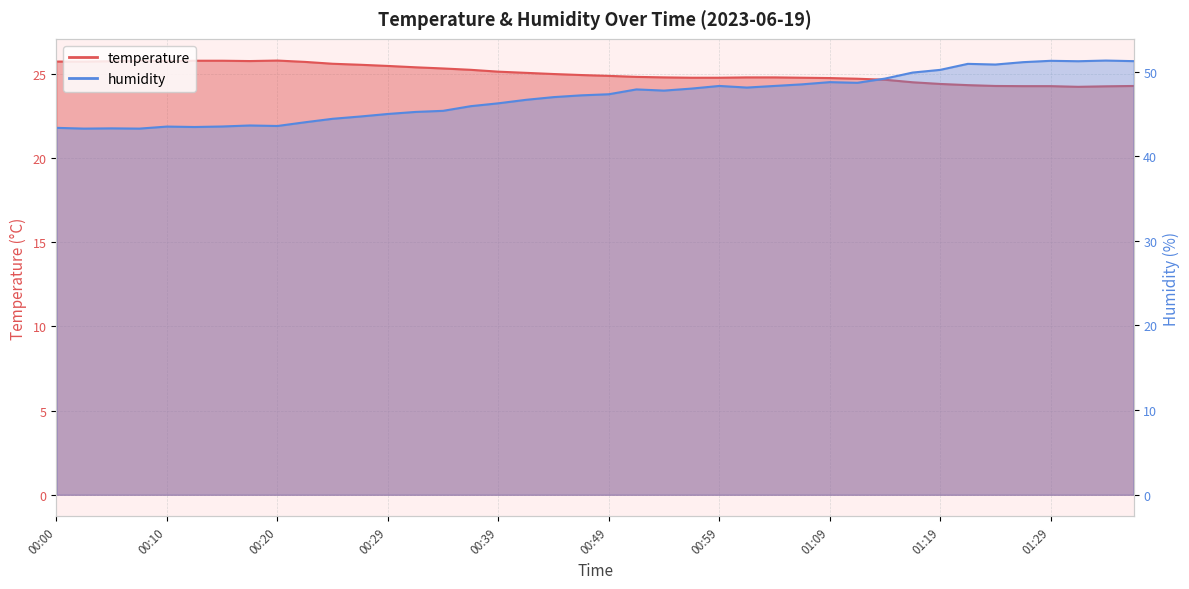

Which series has the largest total across all categories?

humidity